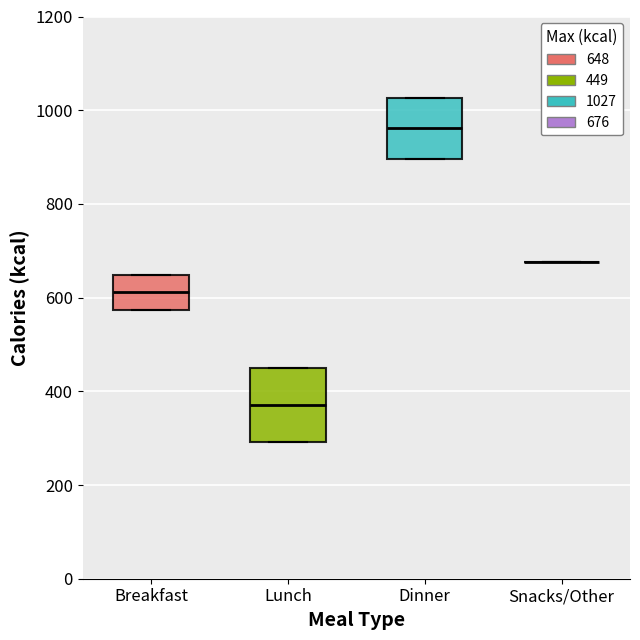

Which box is the tallest, from its lower edge to its upper edge?

Lunch